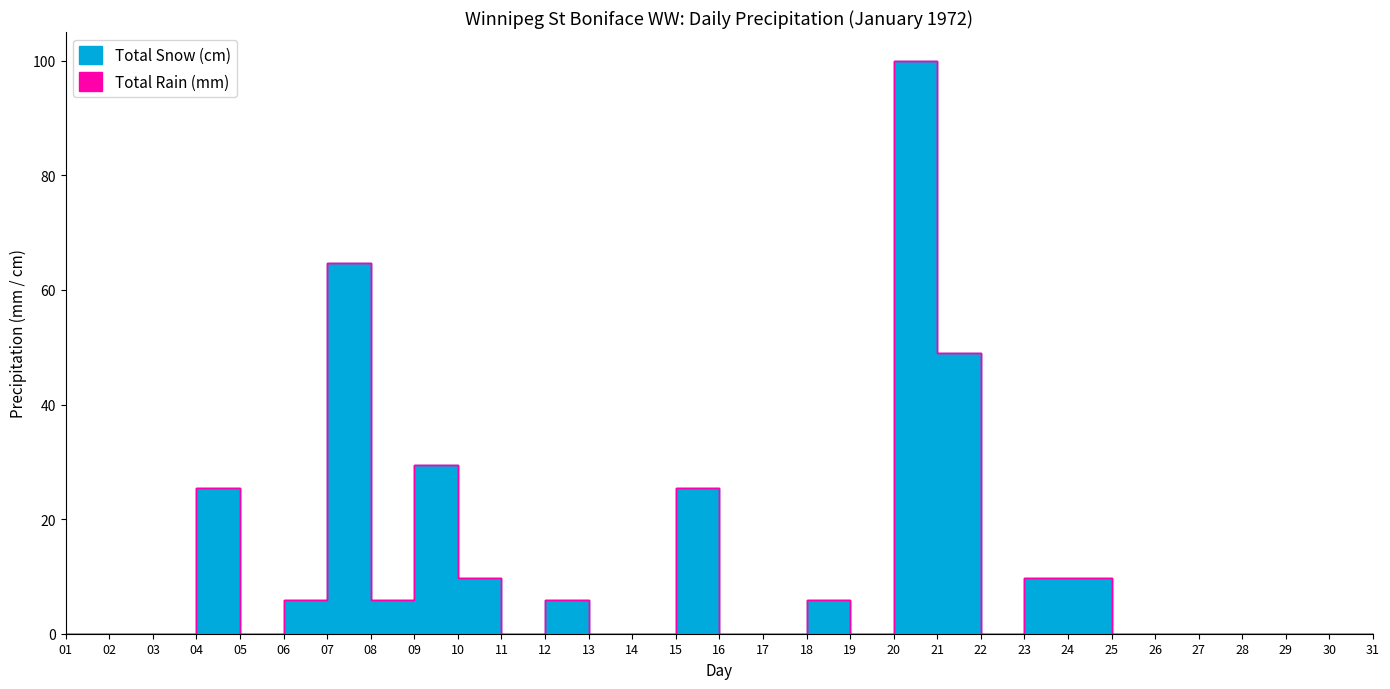

Rank the series by their average value, from lowest to highest.

Total Rain (mm), Total Snow (cm)